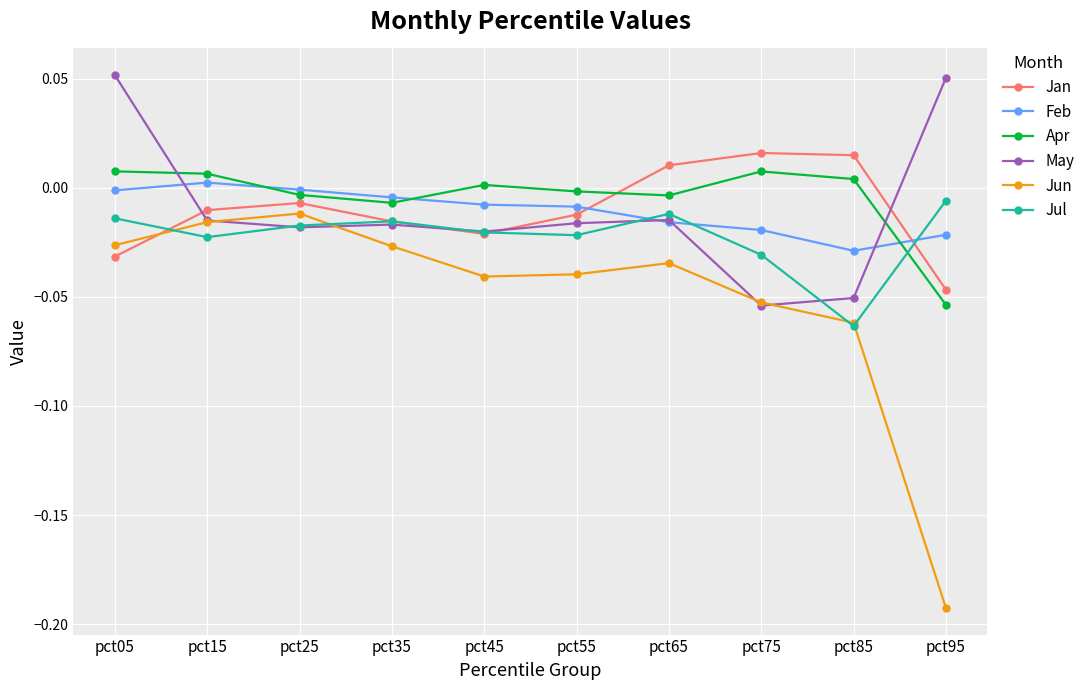

How many positive values does the May series have?

2